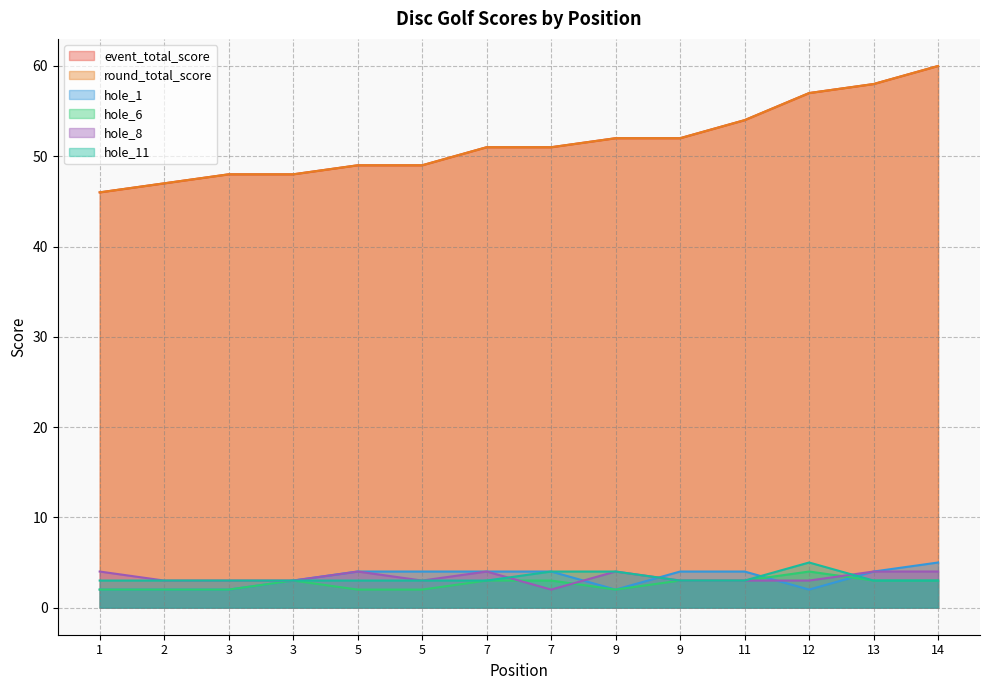

Reading left to right, list all the values displayed in this chart.

event_total_score: 46	47	48	48	49	49	51	51	52	52	54	57	58	60
round_total_score: 46	47	48	48	49	49	51	51	52	52	54	57	58	60
hole_1: 2	2	2	3	4	4	4	4	2	4	4	2	4	5
hole_6: 2	2	2	3	2	2	3	3	2	3	3	4	3	3
hole_8: 4	3	3	3	4	3	4	2	4	3	3	3	4	4
hole_11: 3	3	3	3	3	3	3	4	4	3	3	5	3	3